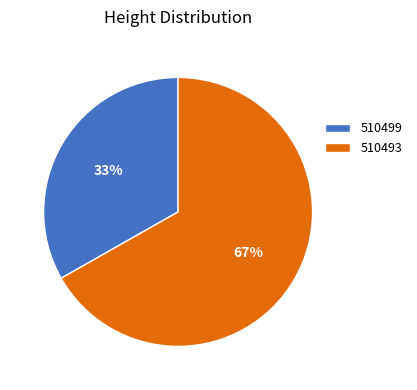

Combined, do 510493 and 510499 account for over 50%?

Yes